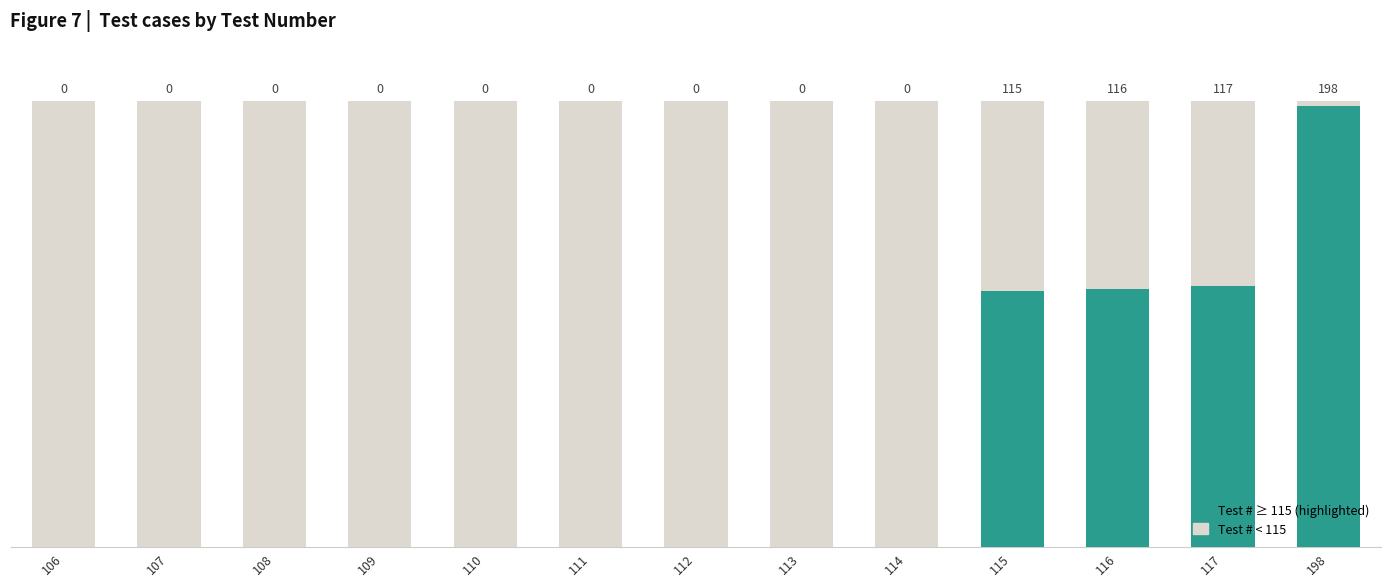

Where does the data first go above 112?

113